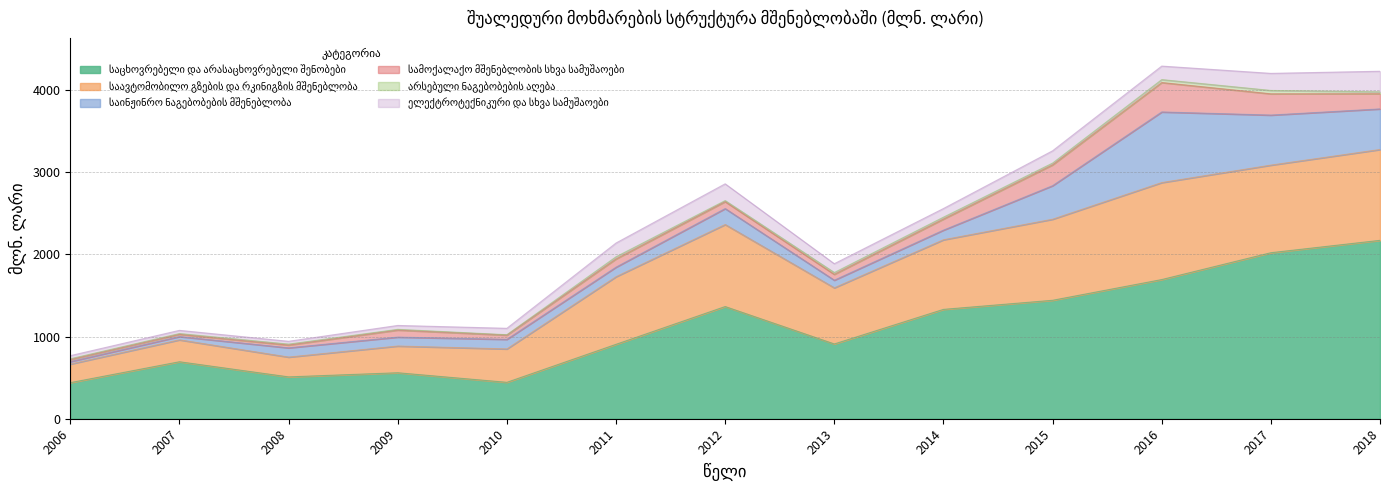

Where is the first local maximum for საცხოვრებელი და არასაცხოვრებელი შენობები?

2007